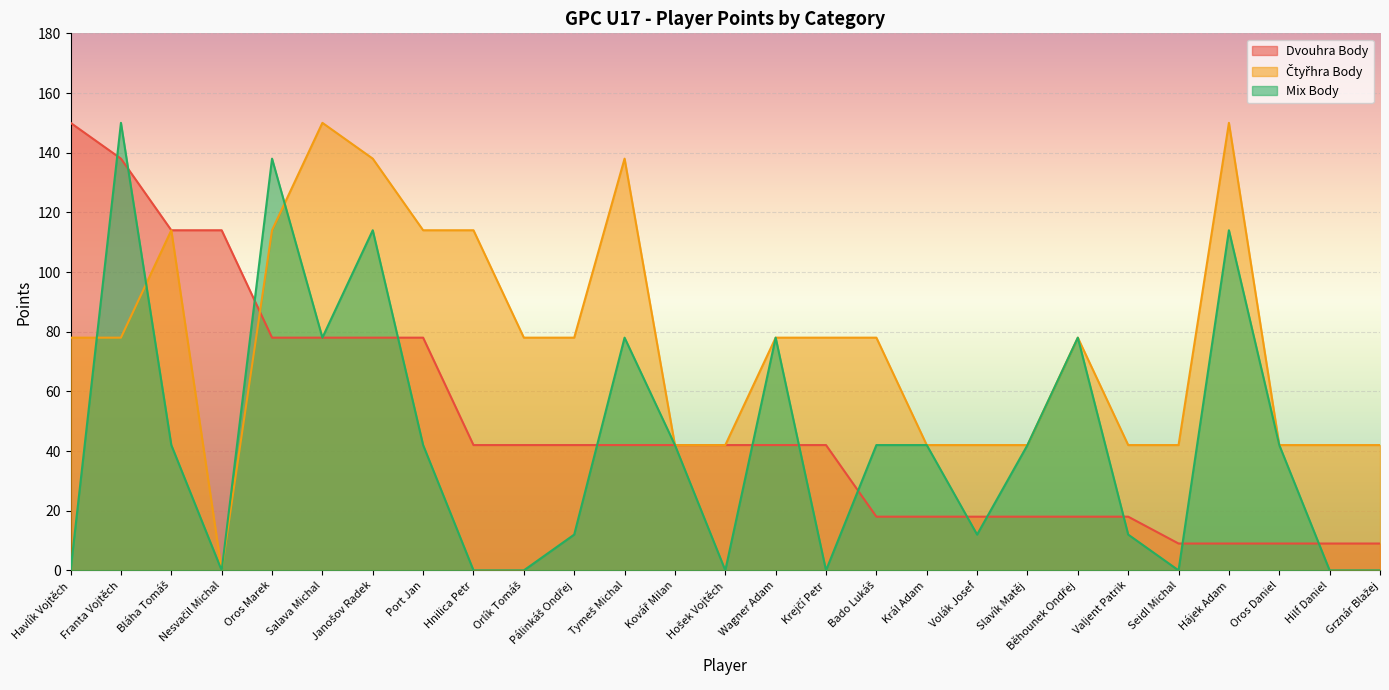

At how many categories does at least one series exceed 123?

7